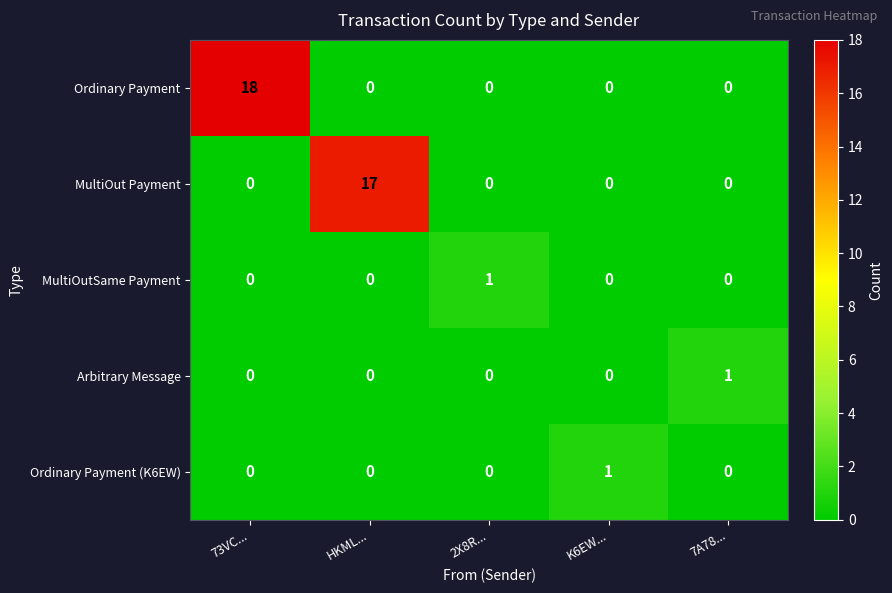

Count the Ordinary Payment (K6EW) values in the range 0 to 1.

5